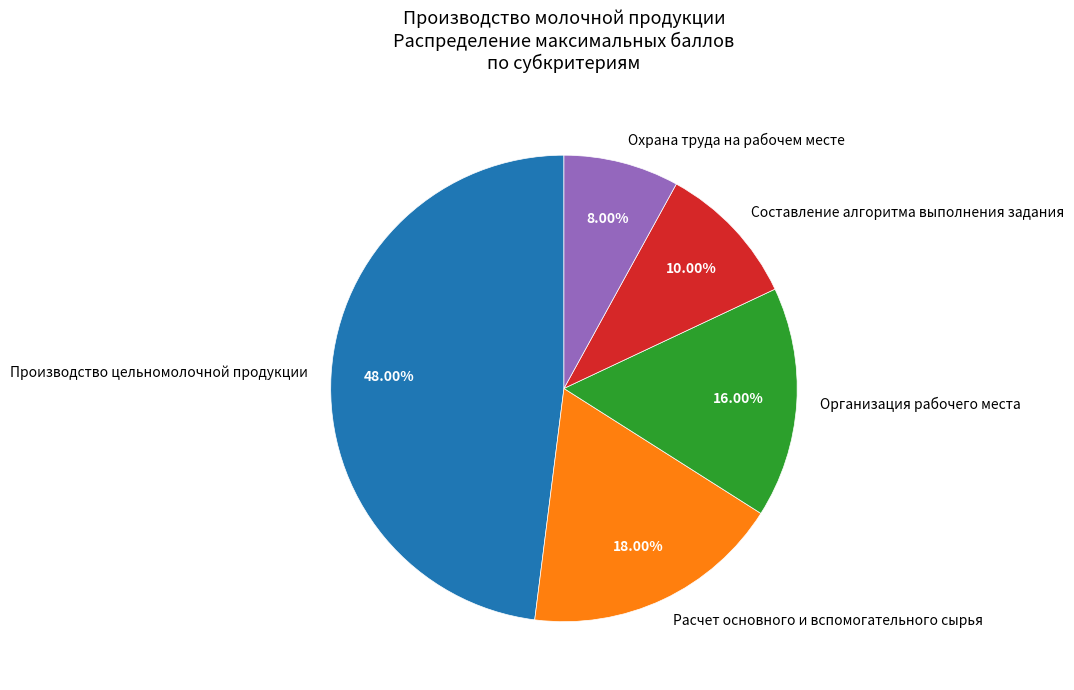

Approximately how many times larger is the value at Охрана труда на рабочем месте compared to Расчет основного и вспомогательного сырья?

0.4